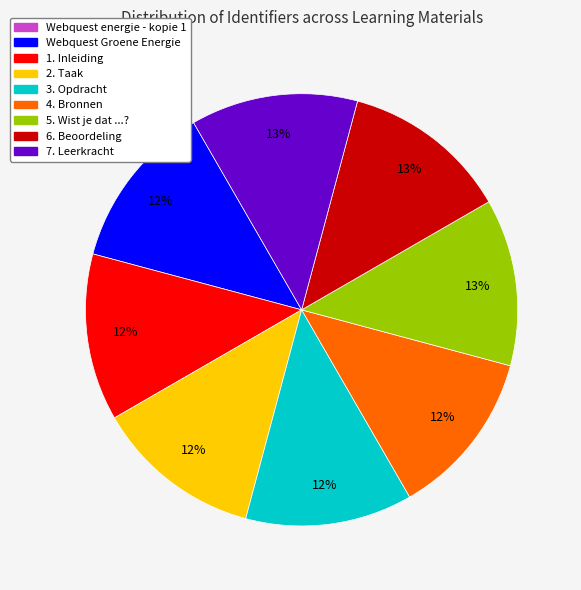

To the nearest percent, what portion does 6. Beoordeling represent?

13%